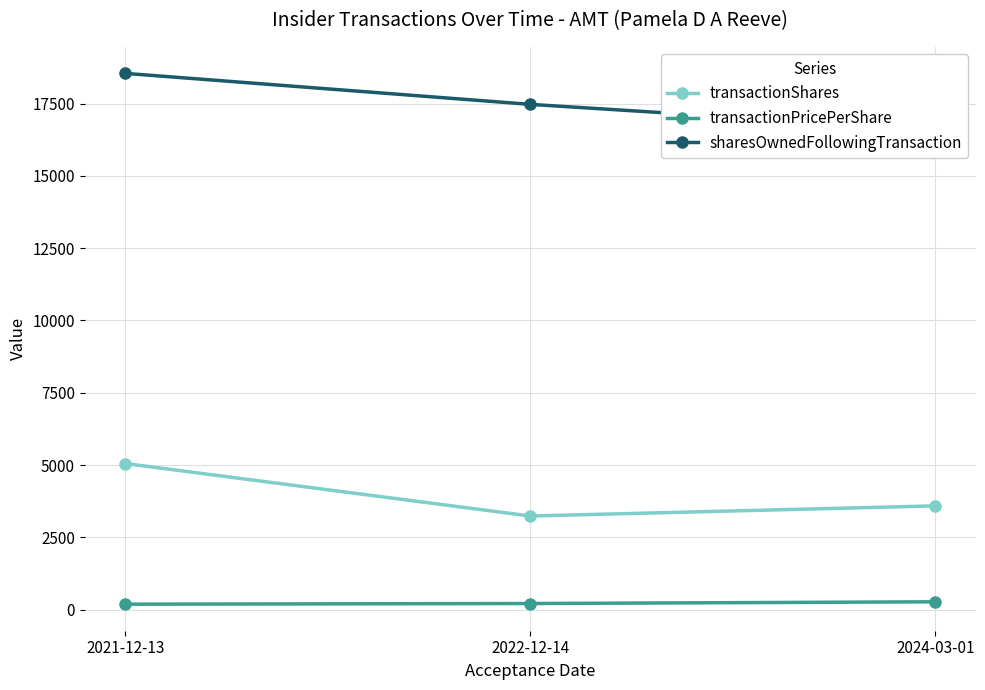

Which label corresponds to the smallest value in the chart?

2021-12-13